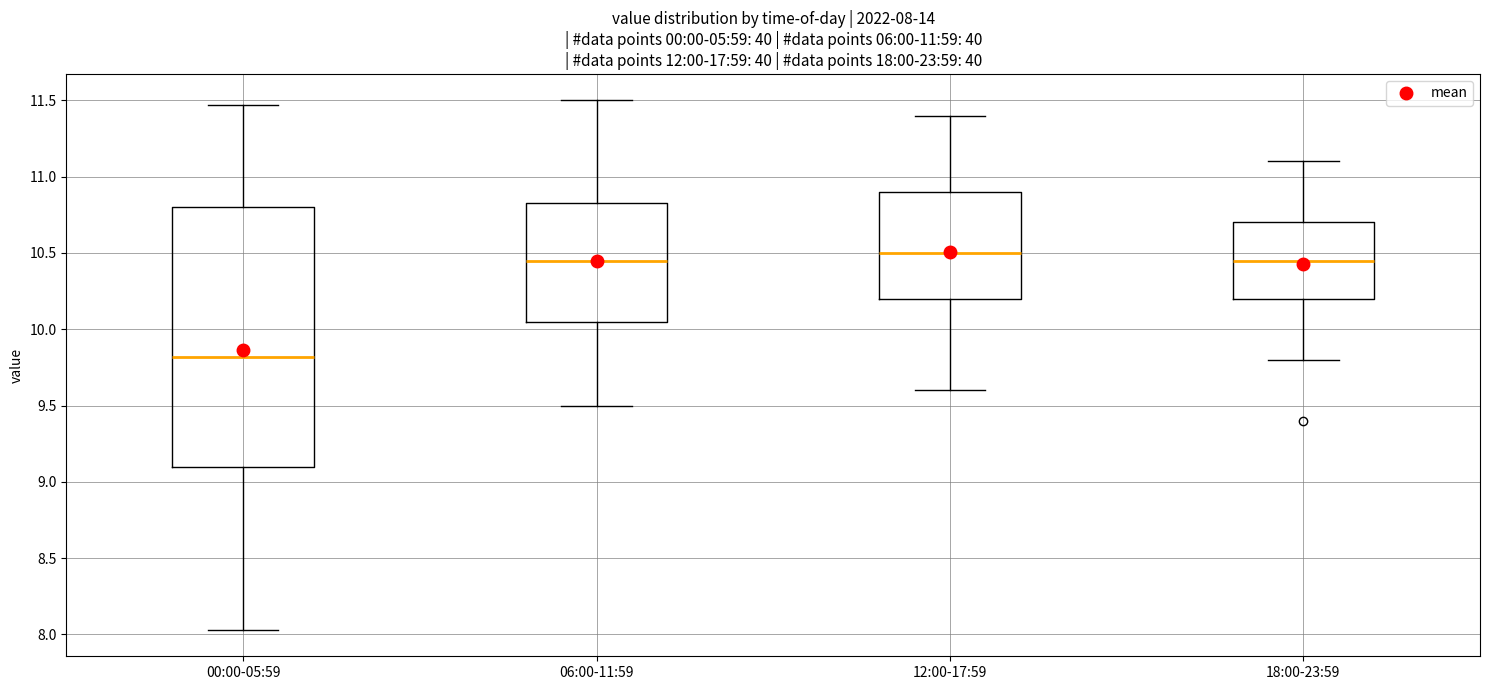

Comparing the boxes themselves (not the whiskers), which one is the tallest?

00:00-05:59